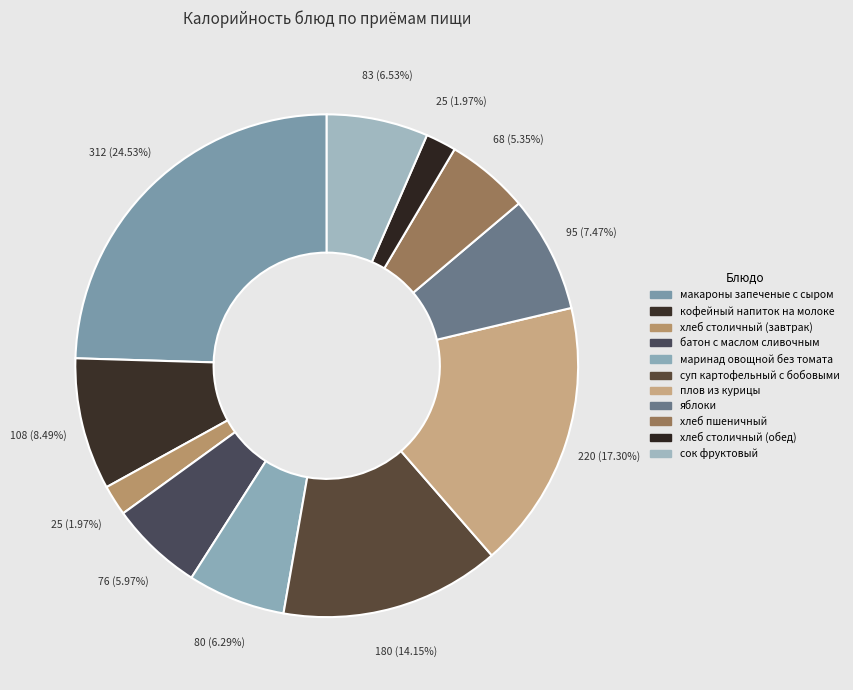

How many slices are in this pie chart?

11